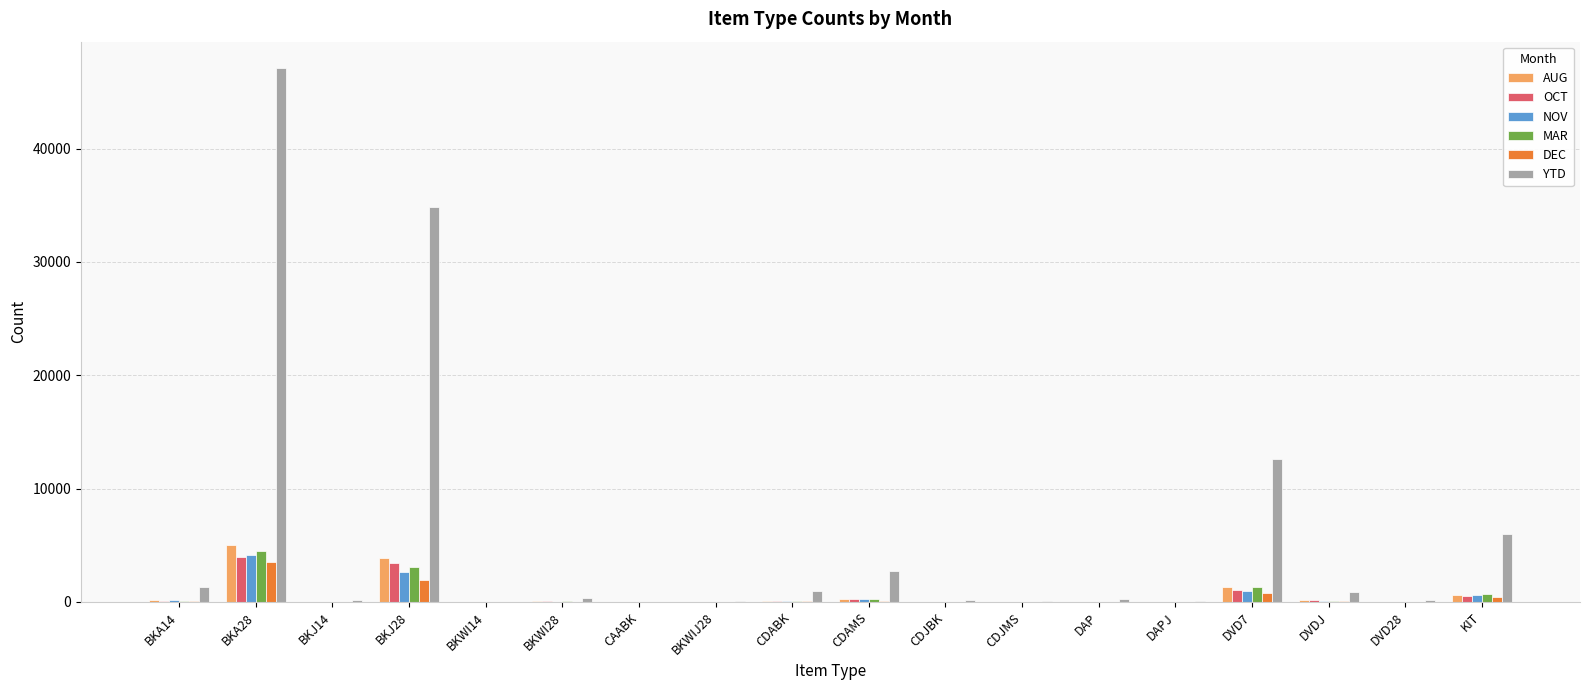

What are all the series names shown in the legend?

AUG, OCT, NOV, MAR, DEC, YTD